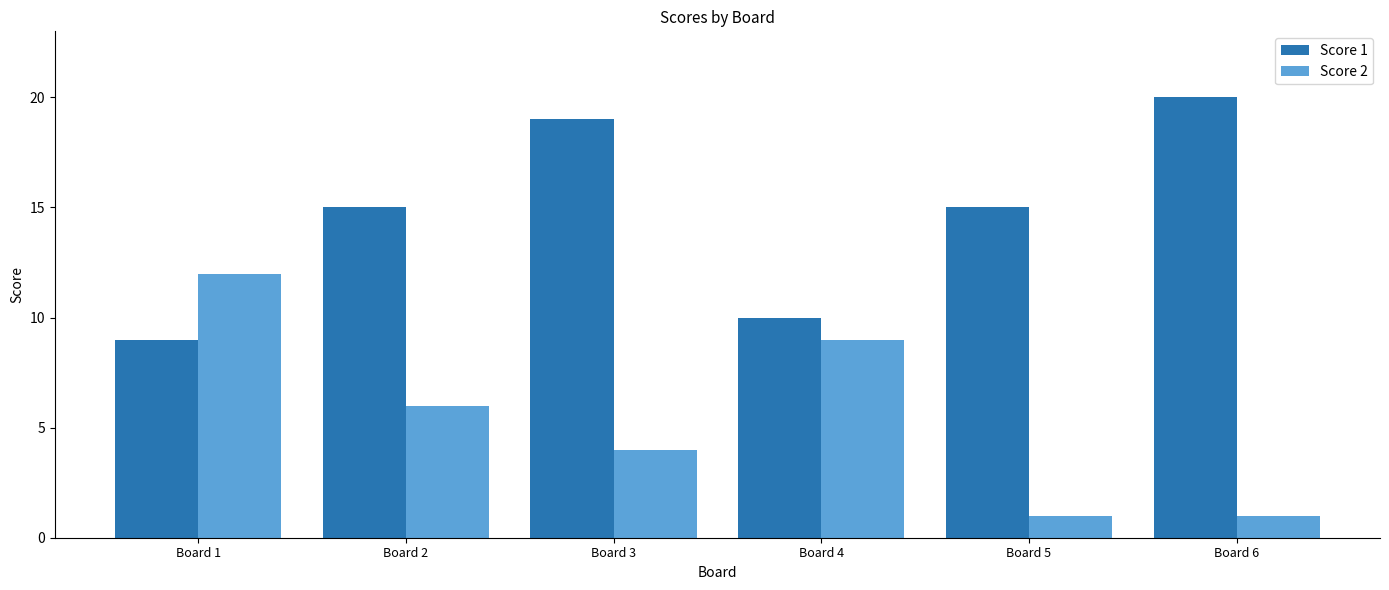

At Board 6, list the series in order from smallest to largest.

Score 2, Score 1